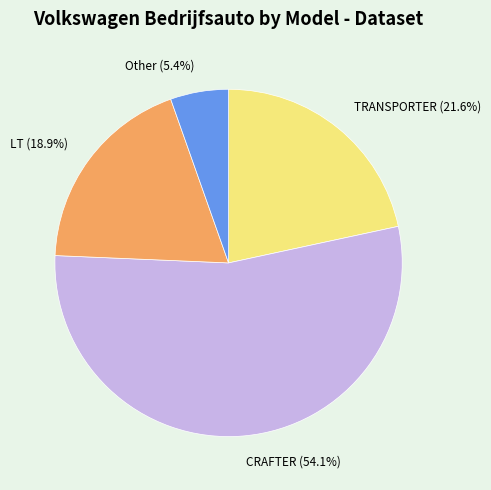

How many segments does this pie chart have?

4